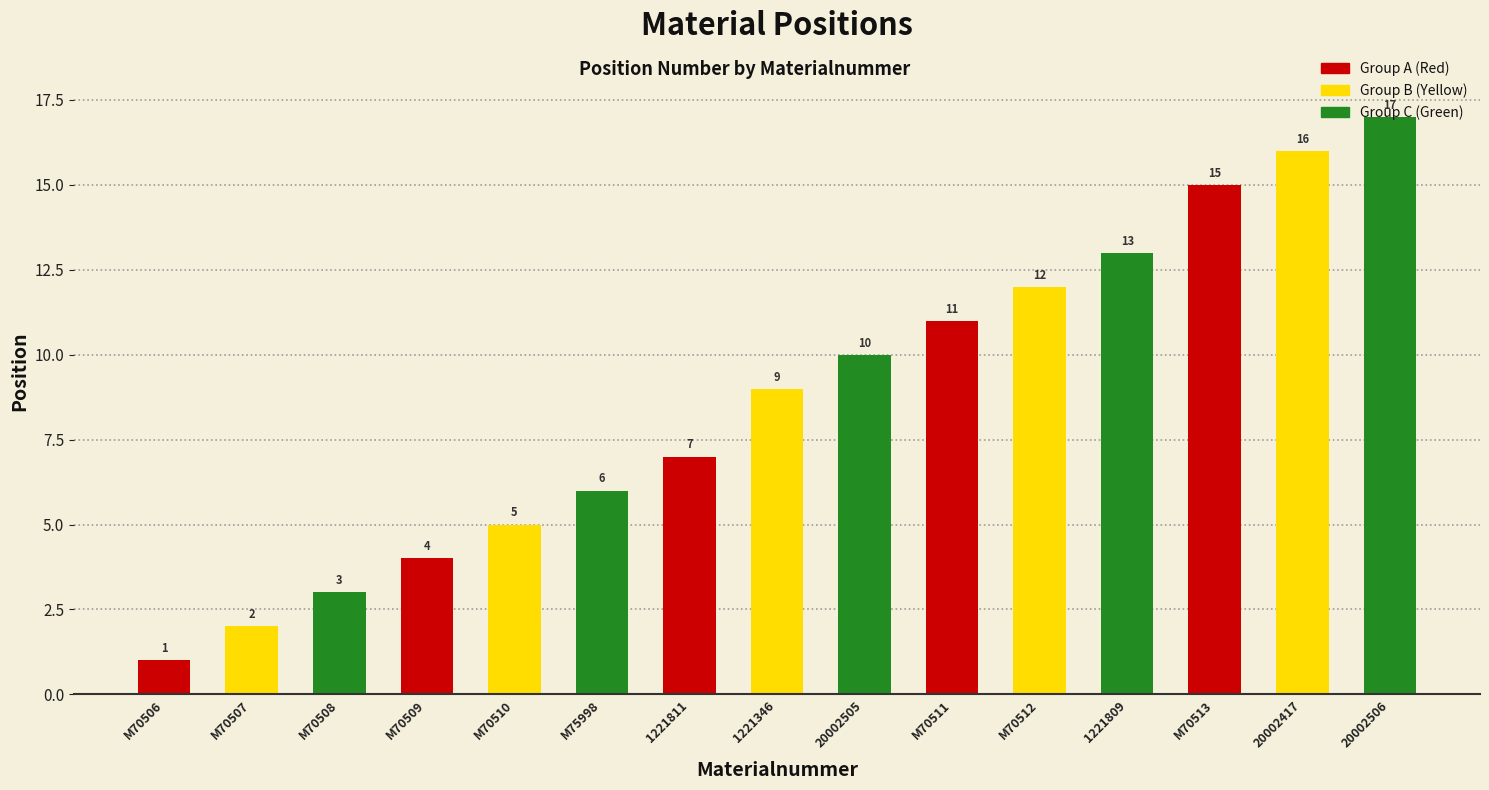

What value does the data have at M70511?

11